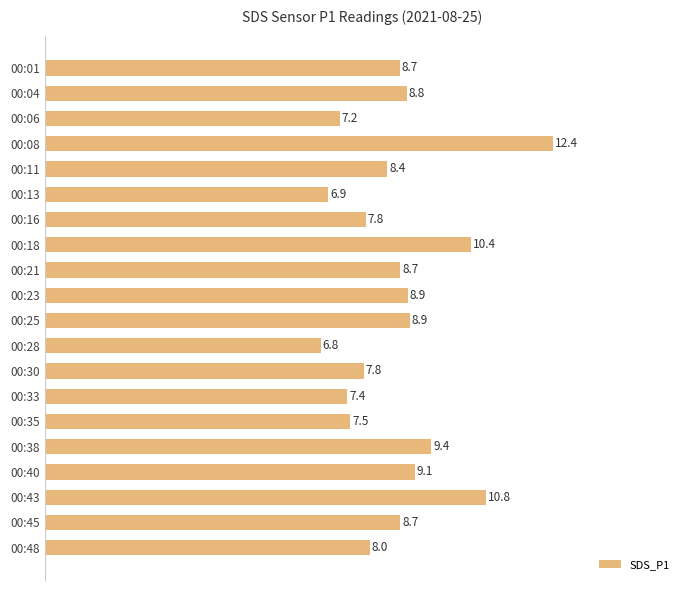

What is the value of the 6th bar from the top?

6.9